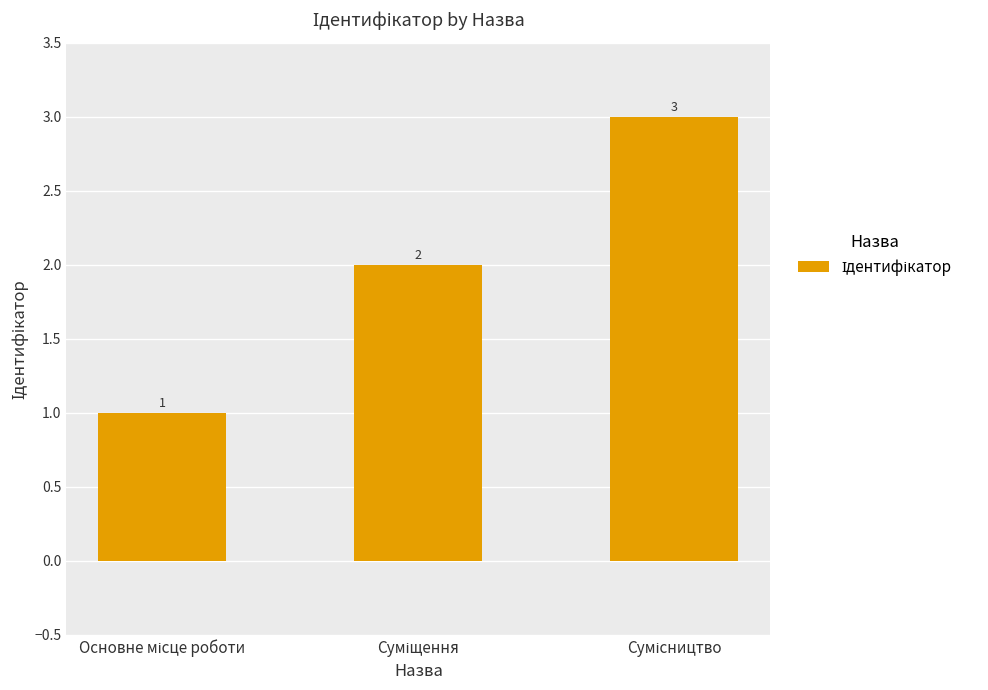

What is the maximum value shown in the chart?

3